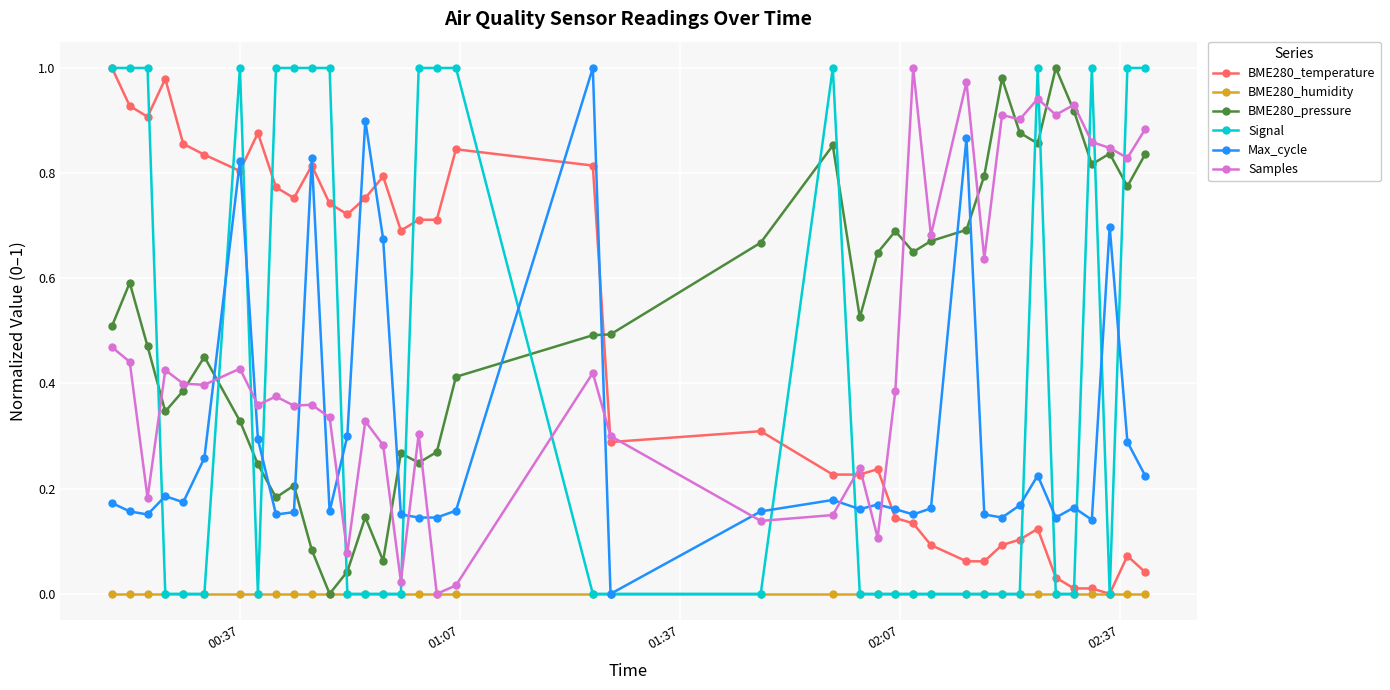

How many intersections are there between Signal and BME280_pressure?

14